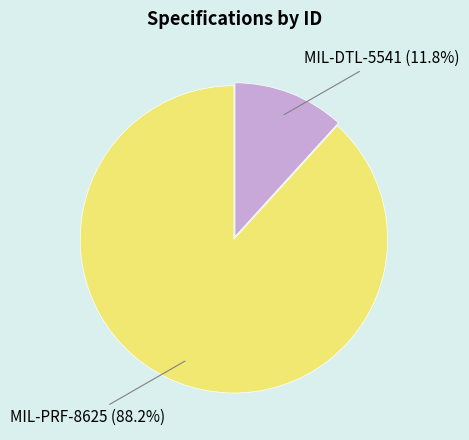

Count the number of slices in the pie.

2